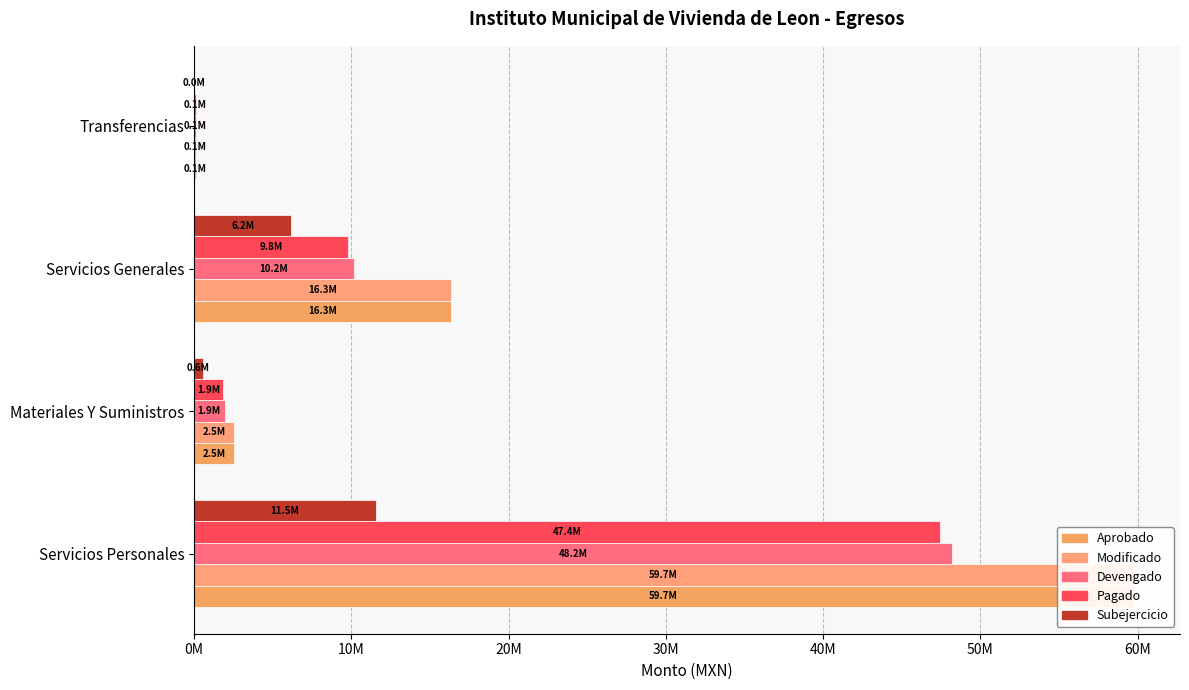

Between Servicios Generales and Servicios Personales, which is larger?

Servicios Personales